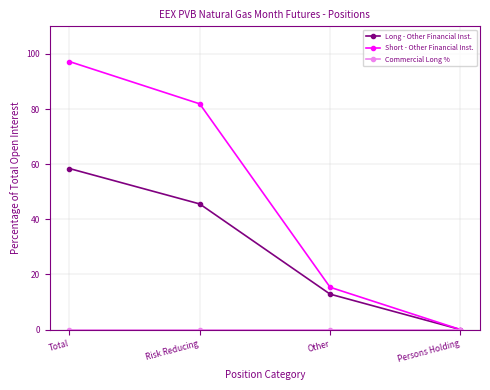

The Long - Other Financial Inst. series shows 19.9 at Persons Holding. True or false?

False